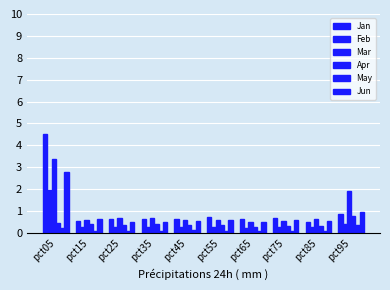

How many bars are there in each group?

6